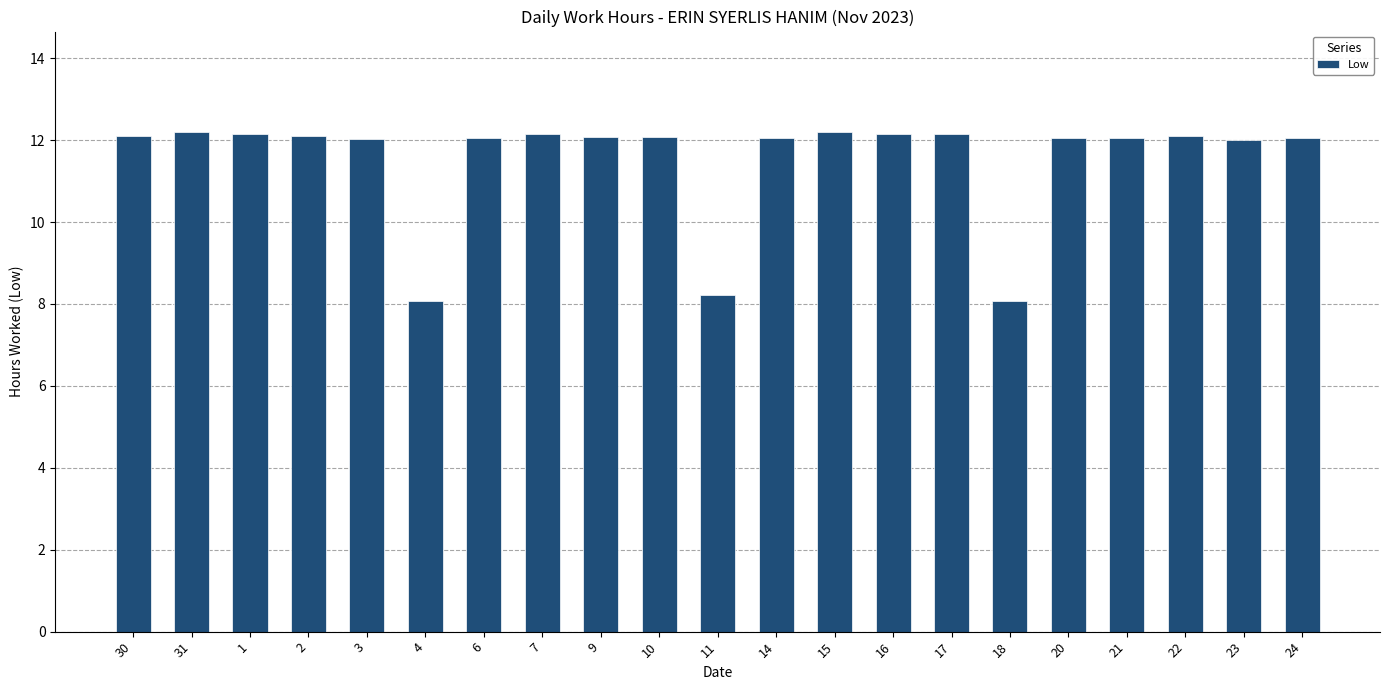

What is the value of the 21st bar from the left?

12.1